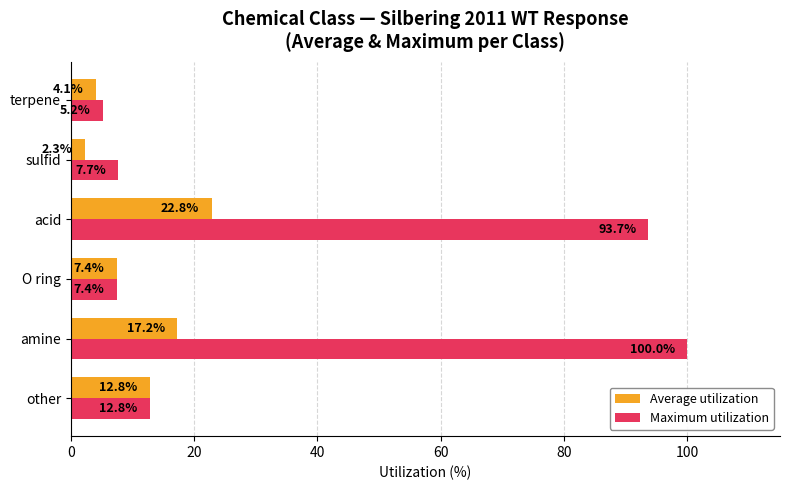

True or false: Maximum utilization has a value of 31.6 at amine.

False